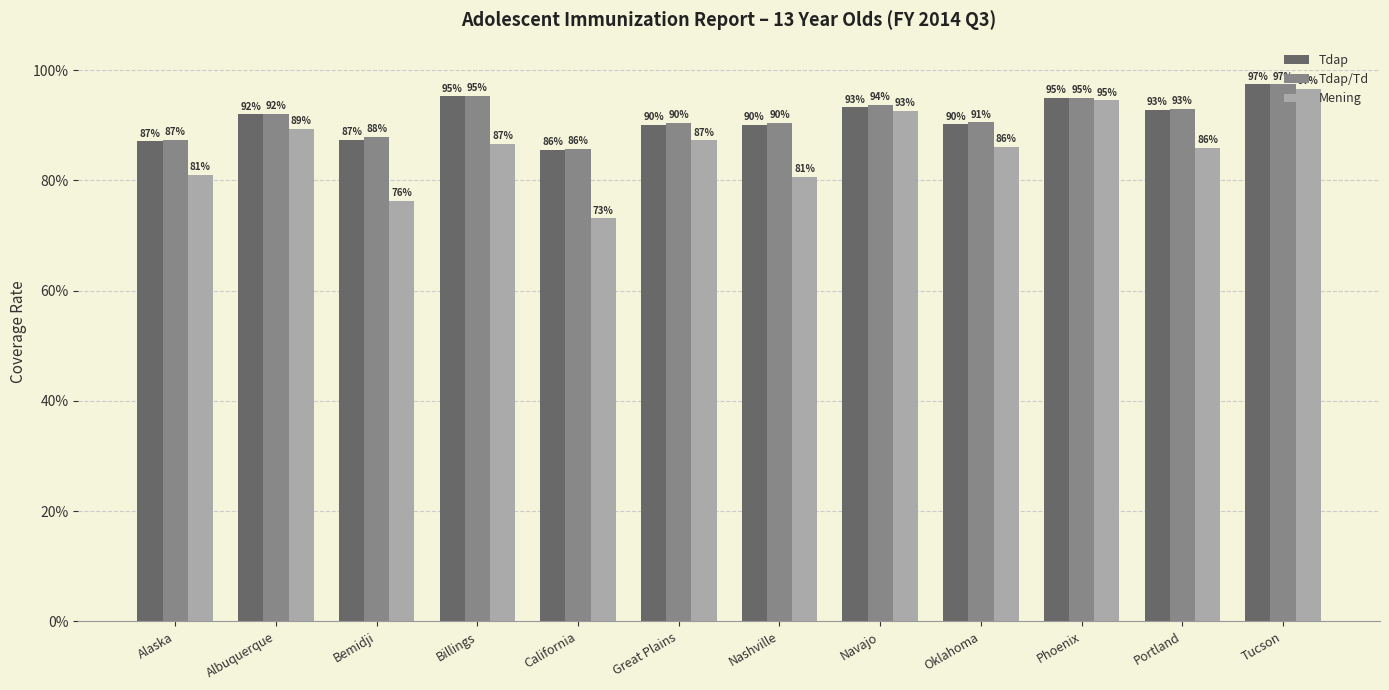

What position from the right is Navajo?

5